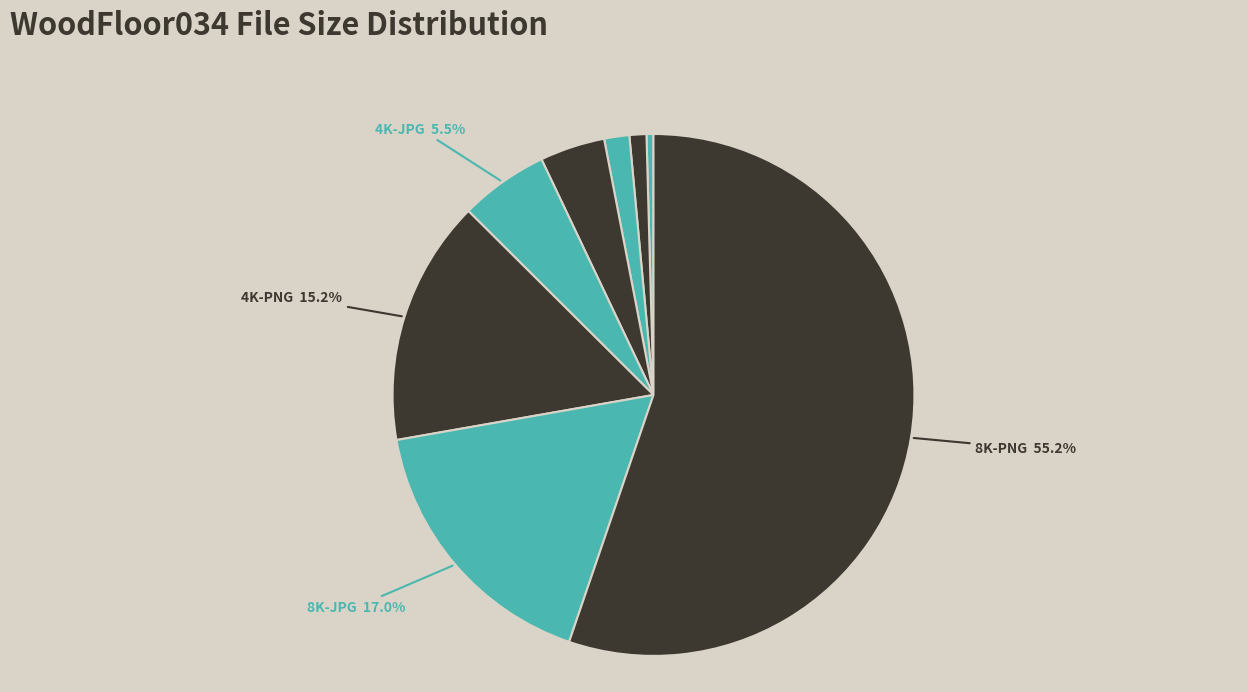

Is there any slice that represents more than half of the pie?

Yes